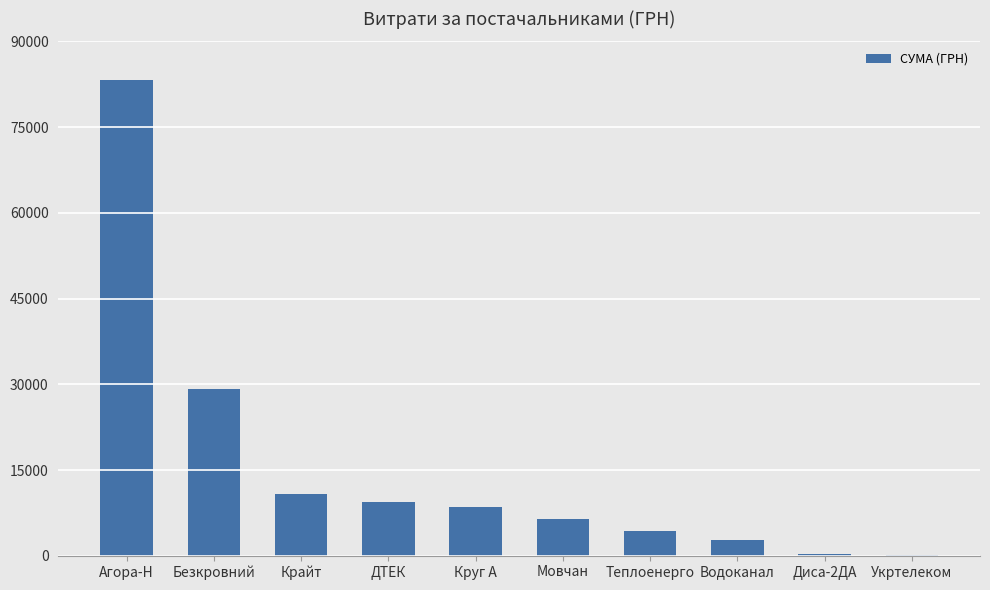

What is the sum of the values at ДТЕК and Водоканал?

12161.6